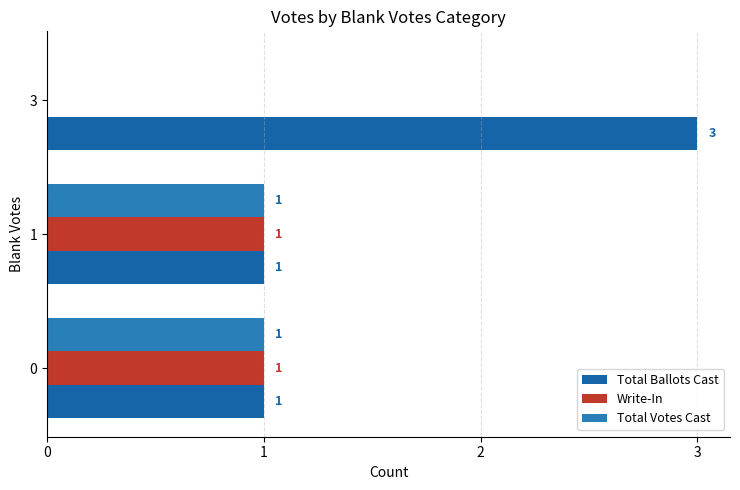

Rank the series by their maximum value, from highest to lowest.

Total Ballots Cast, Write-In, Total Votes Cast